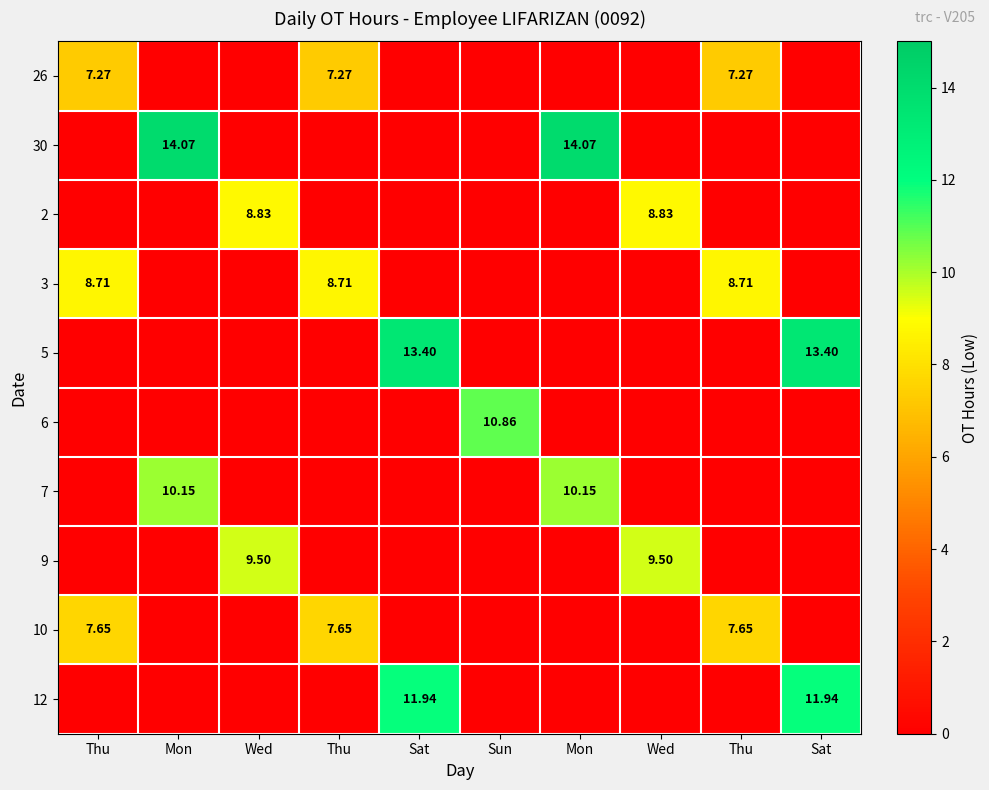

True or false: 3 has a value of 11.3 at Thu.

False